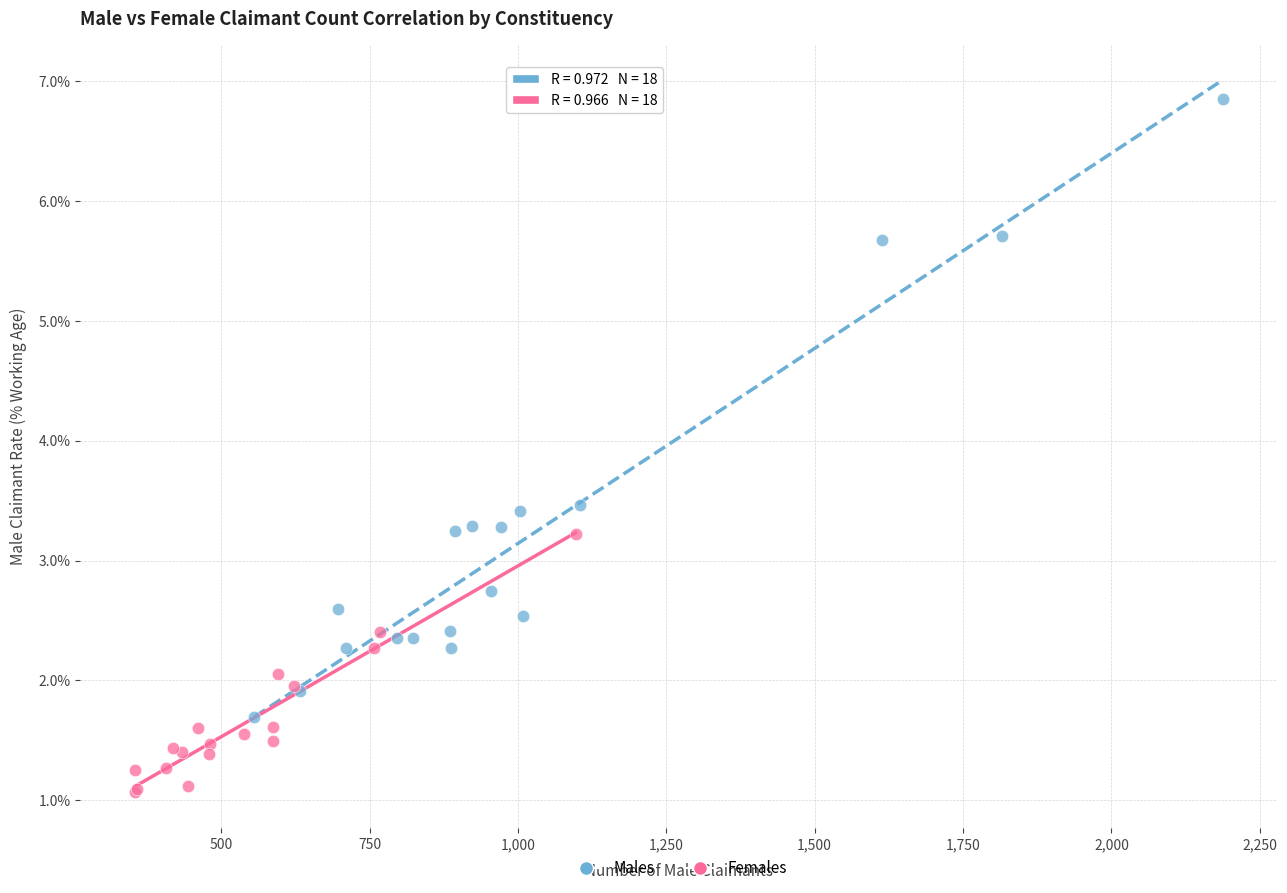

What are all the series names shown in the legend?

Males, Females